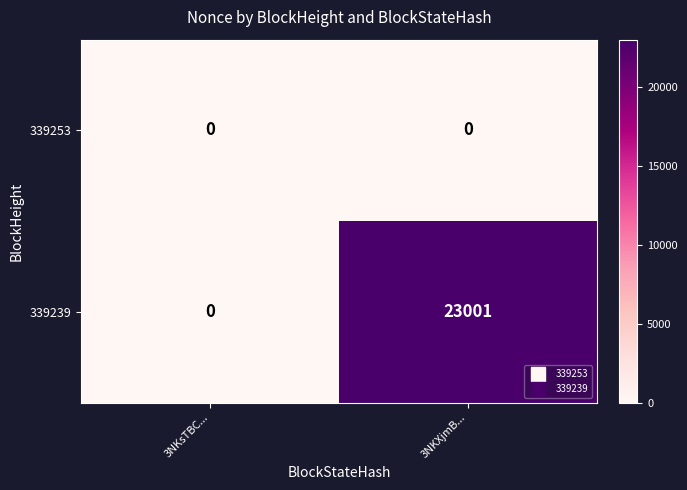

Rank the series by their average value, from lowest to highest.

339253, 339239